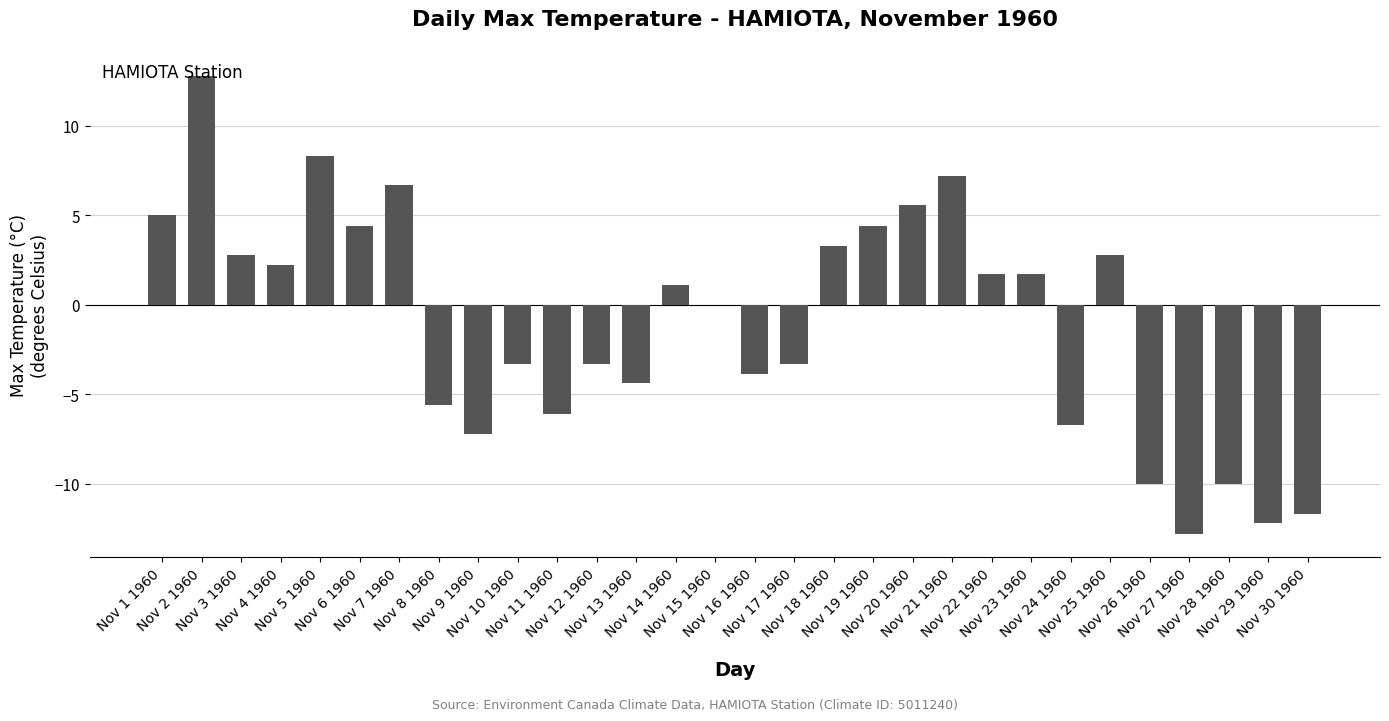

What is the change in value from Nov 9 1960 to Nov 30 1960?

-4.5